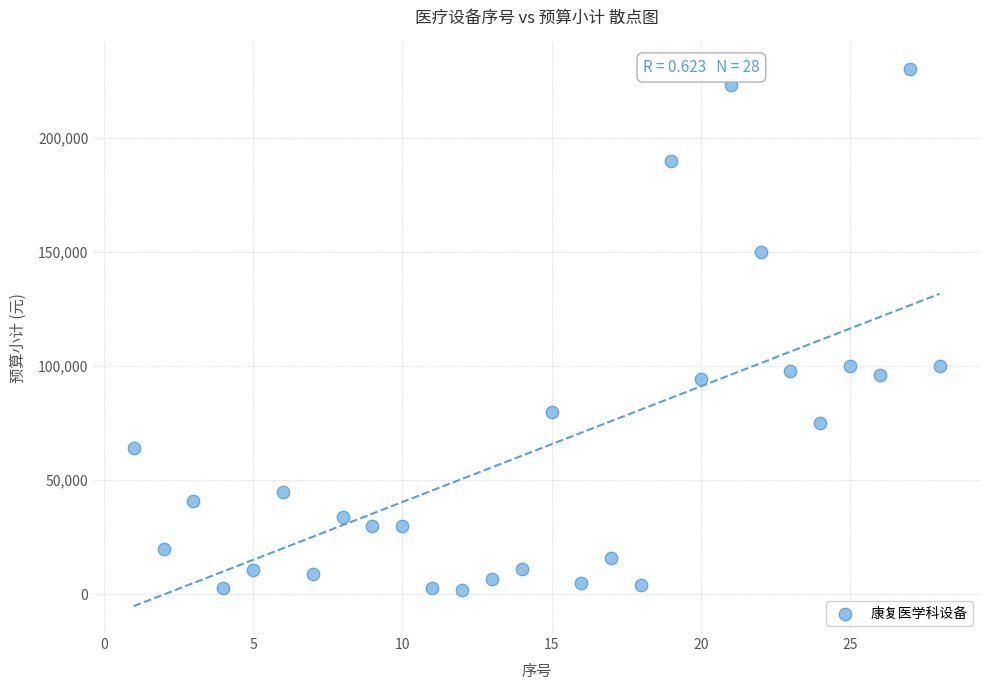

What is the range of X values (max minus min)?

27